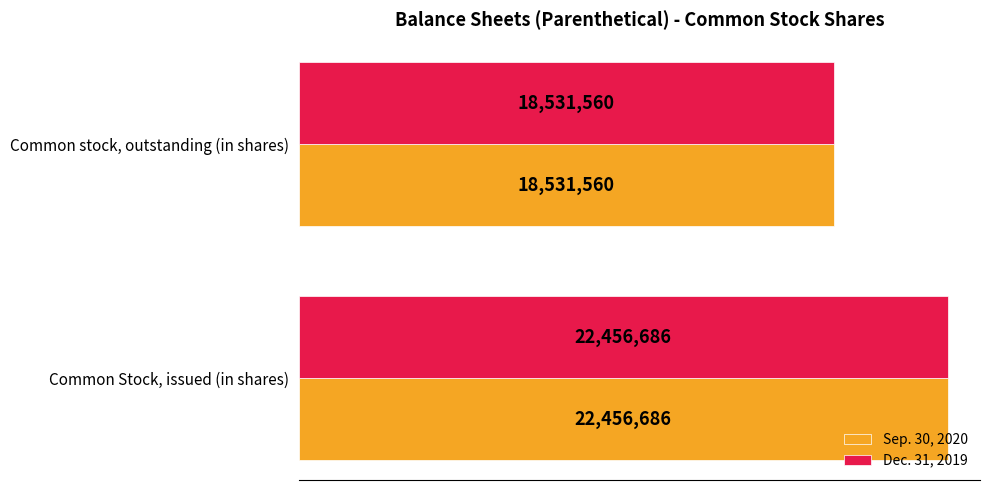

What are all the series names shown in the legend?

Sep. 30, 2020, Dec. 31, 2019